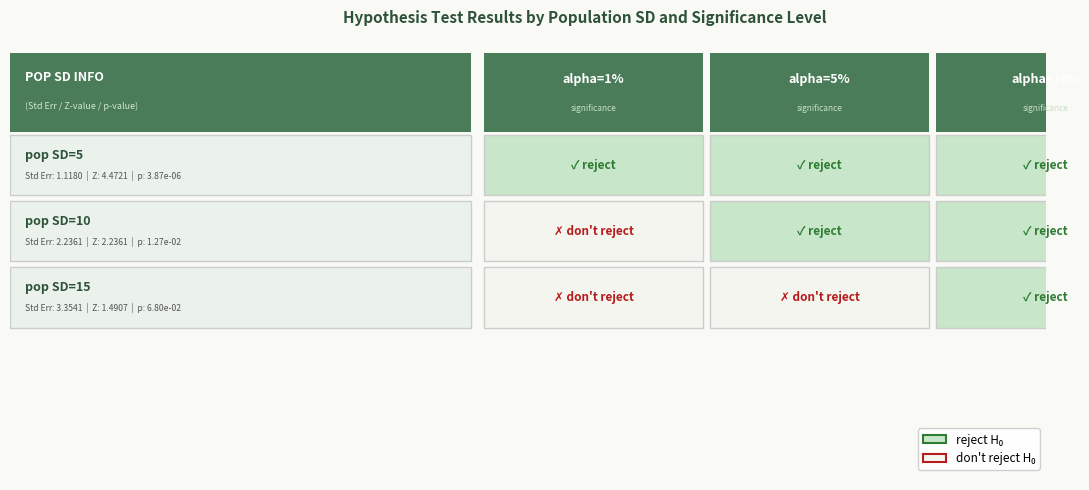

Count the number of data series in this chart.

3